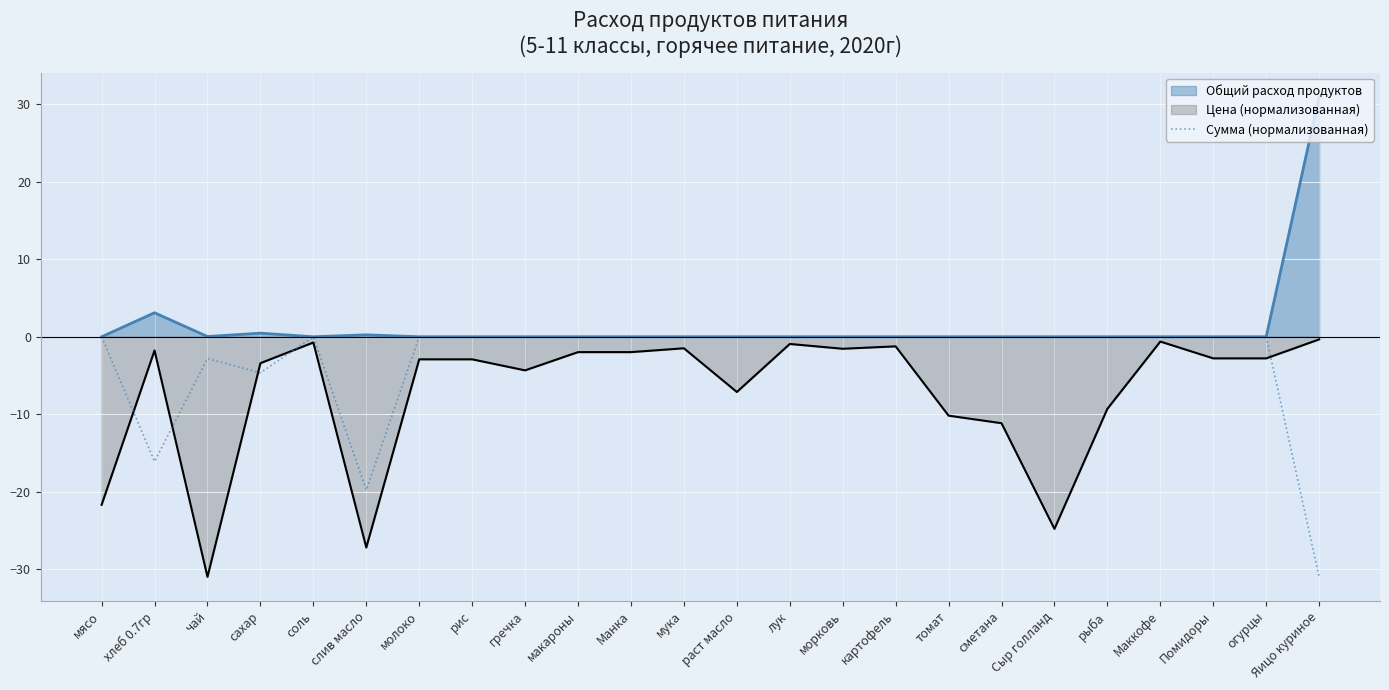

Which has a higher value, рыба or соль?

рыба